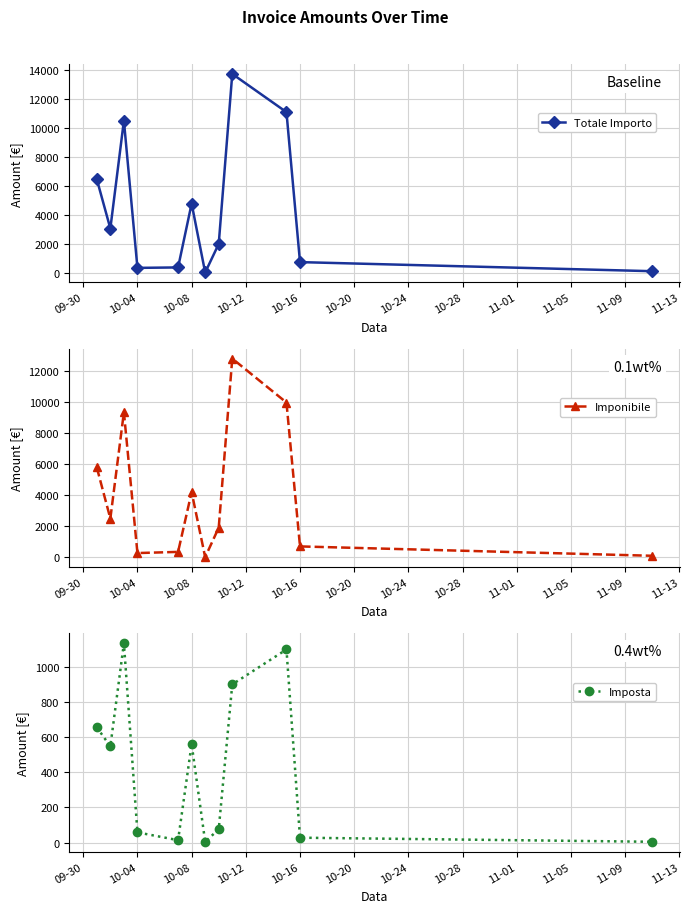

Which series has the largest total across all categories?

Totale Importo